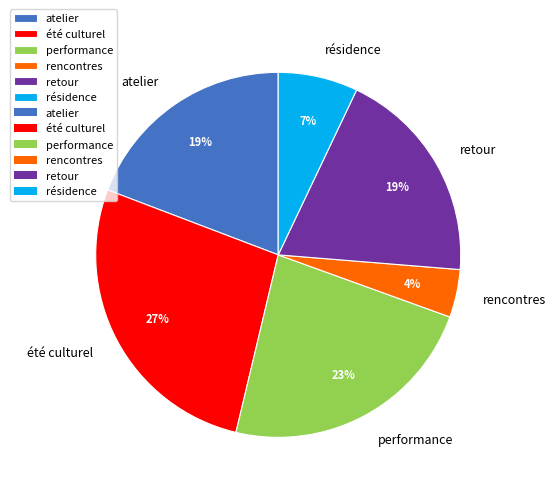

Combined, do performance and rencontres account for over 50%?

No